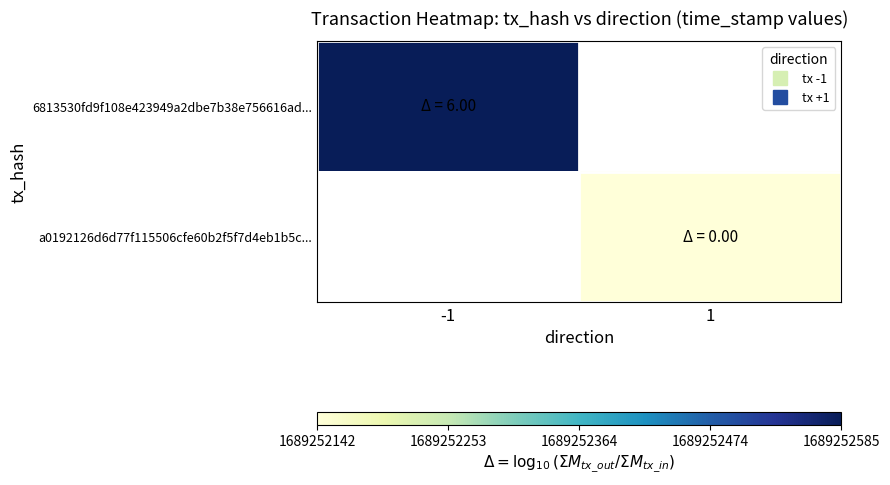

What is the sum of all 6813530fd9f108e423949a2dbe7b38e756616ad values?

1689252584